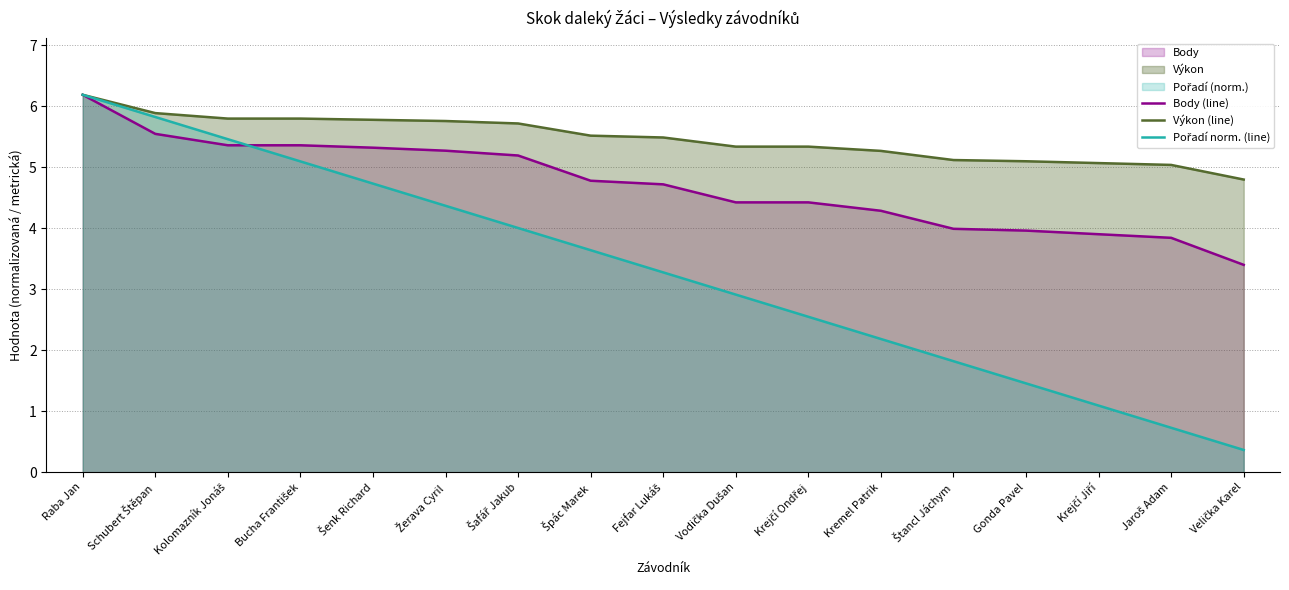

True or false: Výkon (line) has a value of 2.6 at Krejčí Jiří.

False